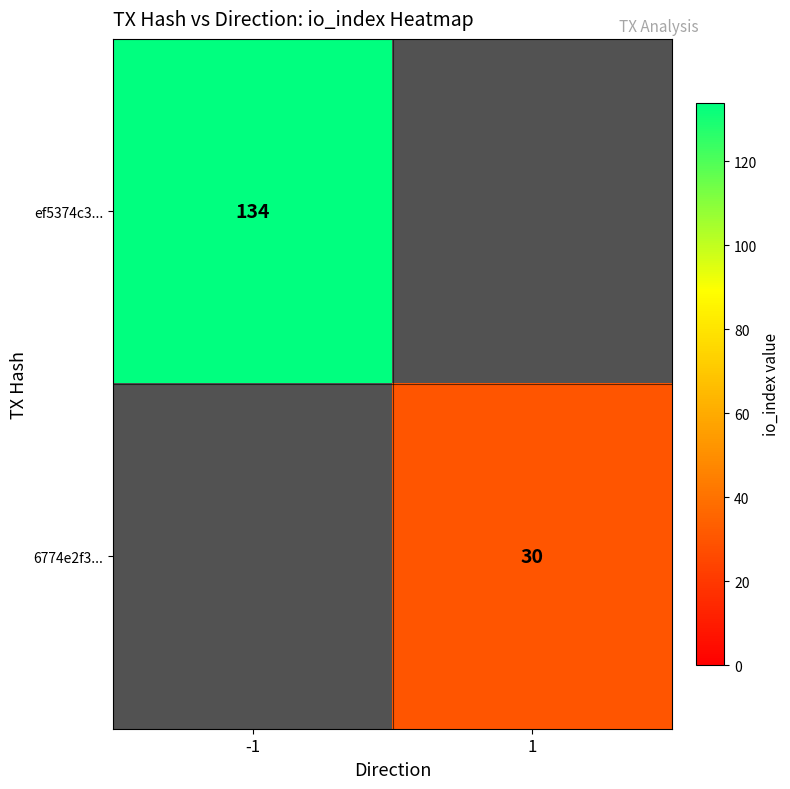

The 6774e2f3... series shows 39 at 1. True or false?

False